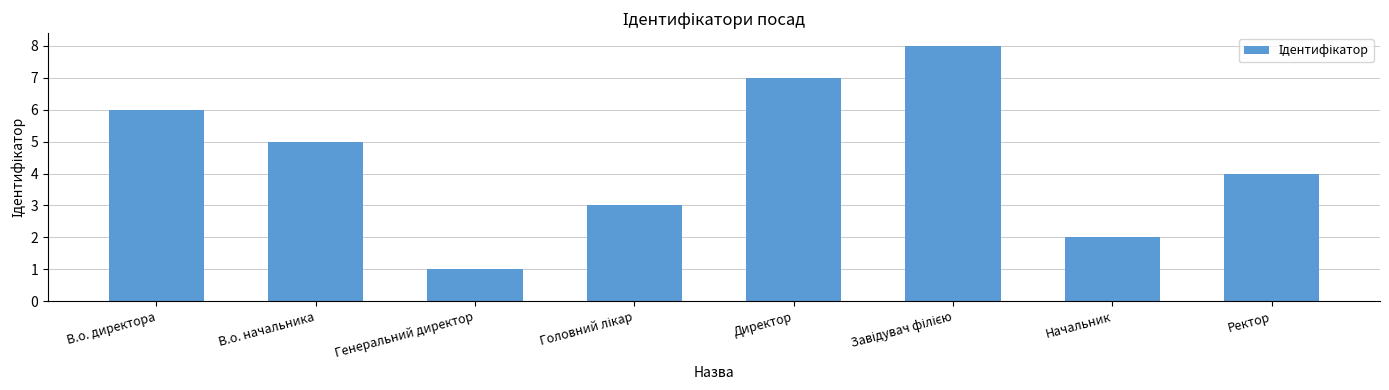

What is the value of the 3rd bar from the left?

1